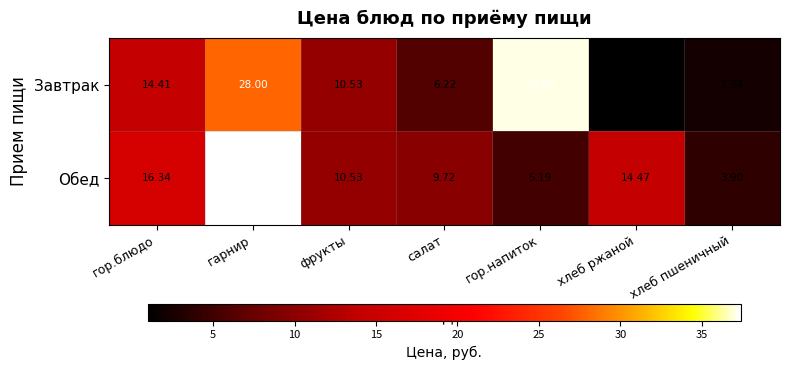

Which series has the widest spread of values?

Завтрак